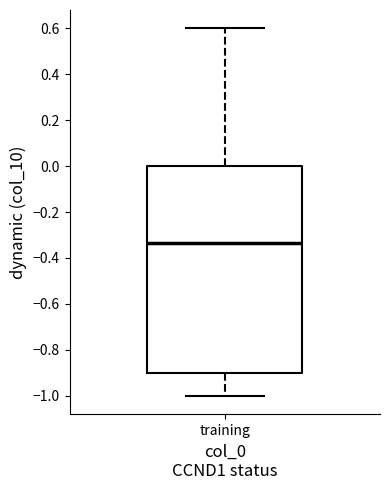

Where does the upper whisker of the box for training end on the y-axis? The values are not printed on the chart, so give them approximately, as read against the axis.

0.60